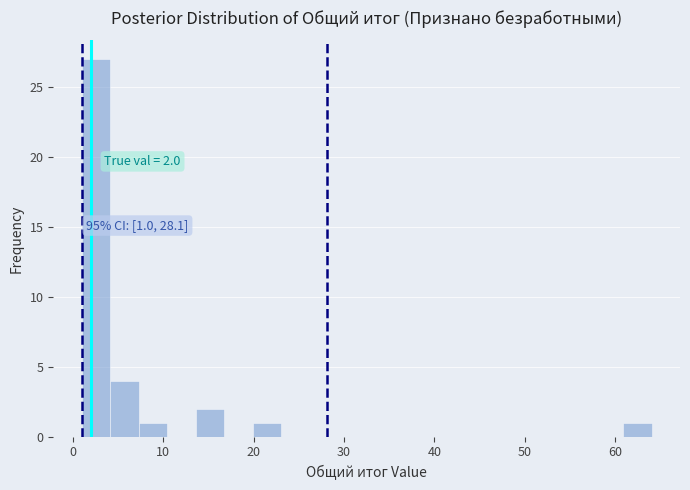

Around what value on the x-axis is the tallest bar? Give the approximate position of its centre, as read against the axis.

3